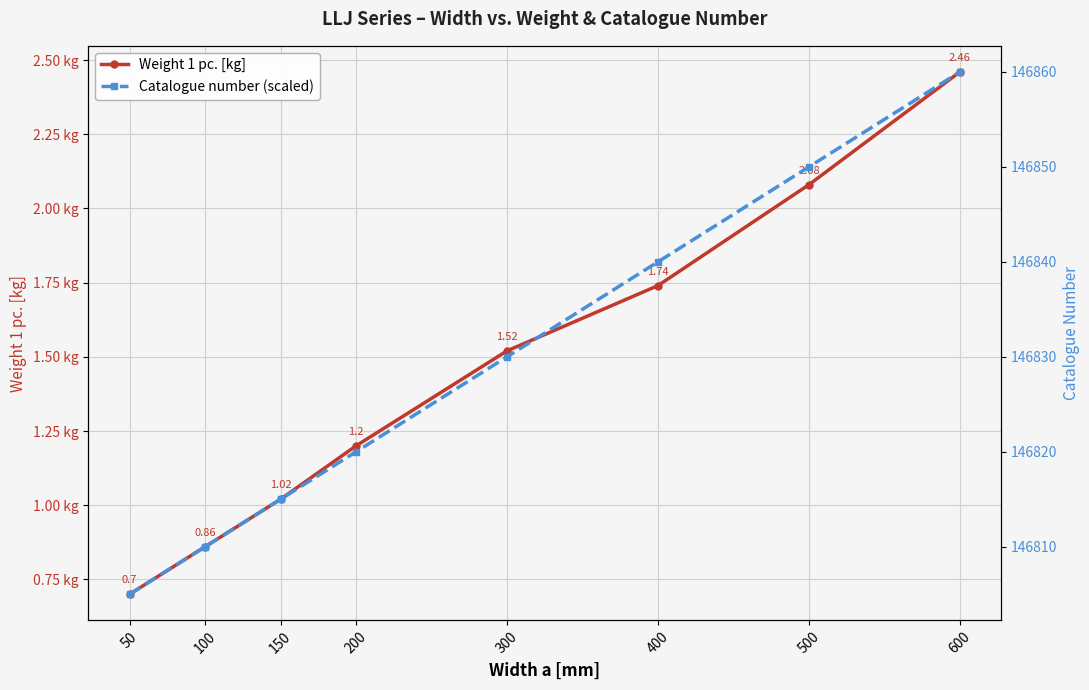

Rank the series at 50 from lowest to highest value.

Weight 1 pc. [kg], Catalogue number (scaled)